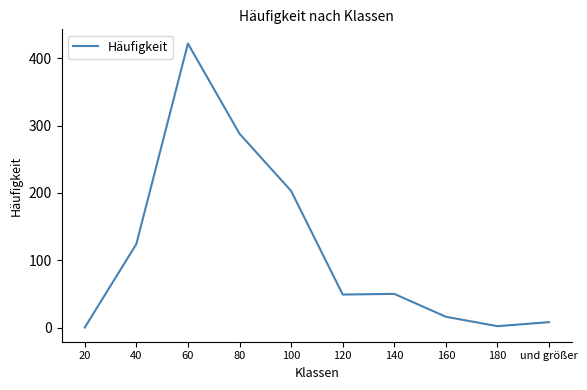

Is it true that the value at 80 is 150?

False